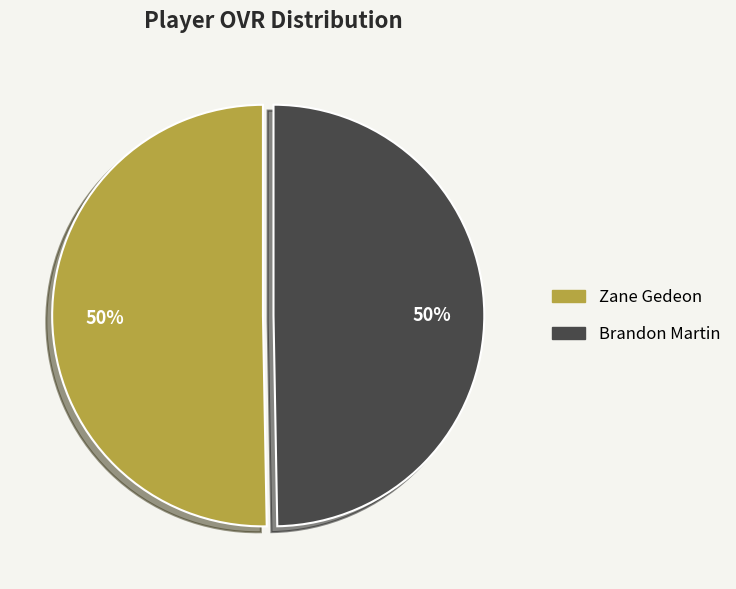

Approximately how many times larger is the value at Zane Gedeon compared to Brandon Martin?

1.0